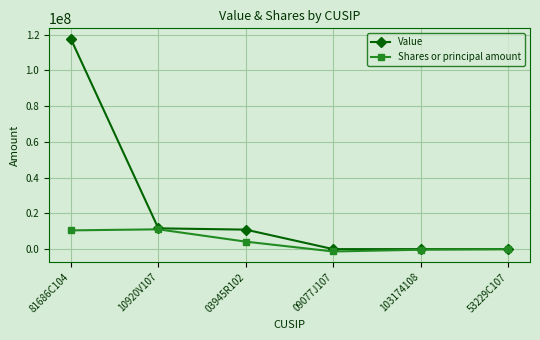

How many values in the Shares or principal amount series are below 4178215?

3